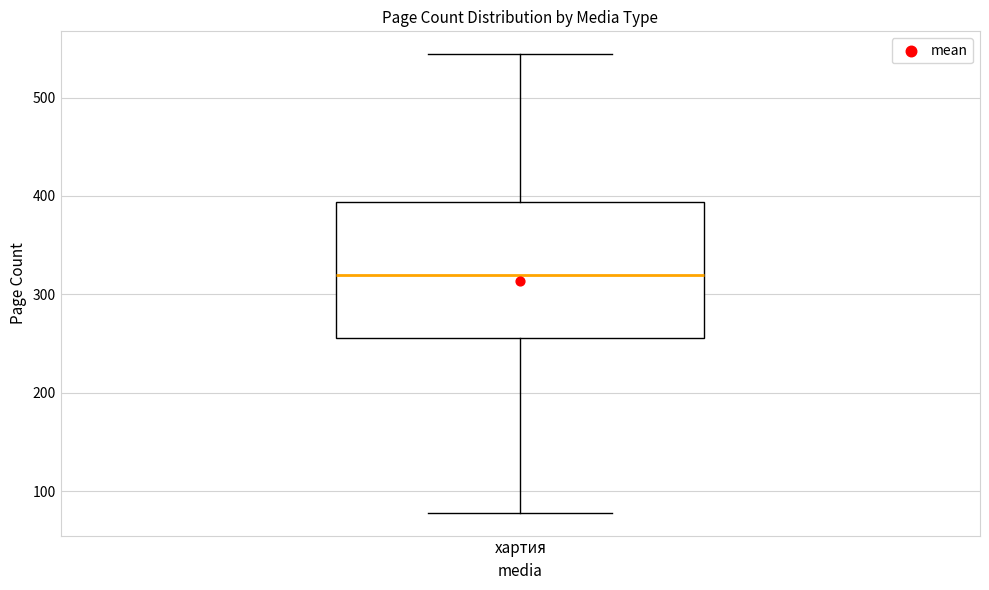

Read this box plot against the y-axis: the position of the median line, the range covered by the box, and the ends of both whiskers. The values are not printed on the chart, so give them approximately, as read against the axis.

median 320, box 260 to 390, whiskers 80 to 540